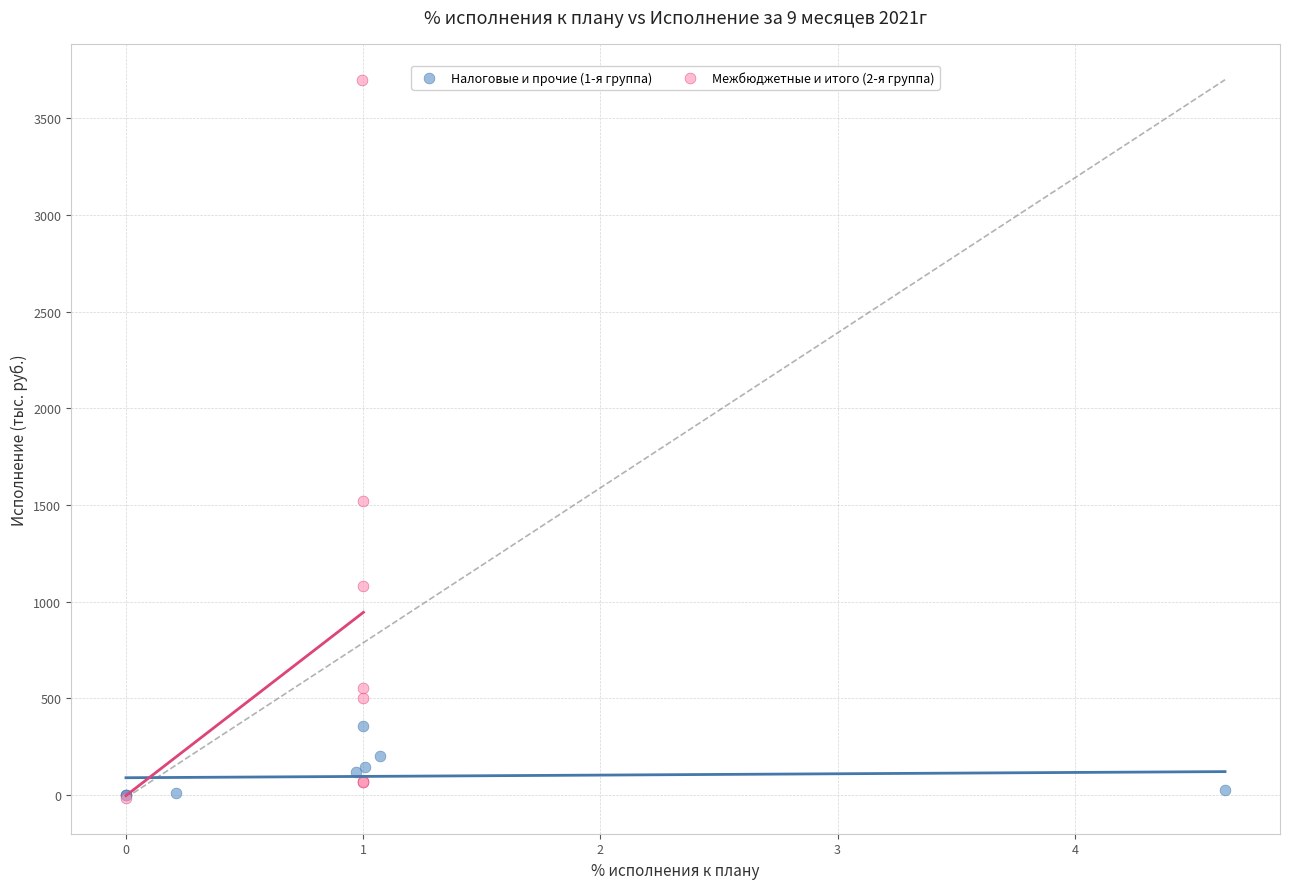

Which series has the largest Y range (max minus min)?

Межбюджетные и итого (2-я группа)